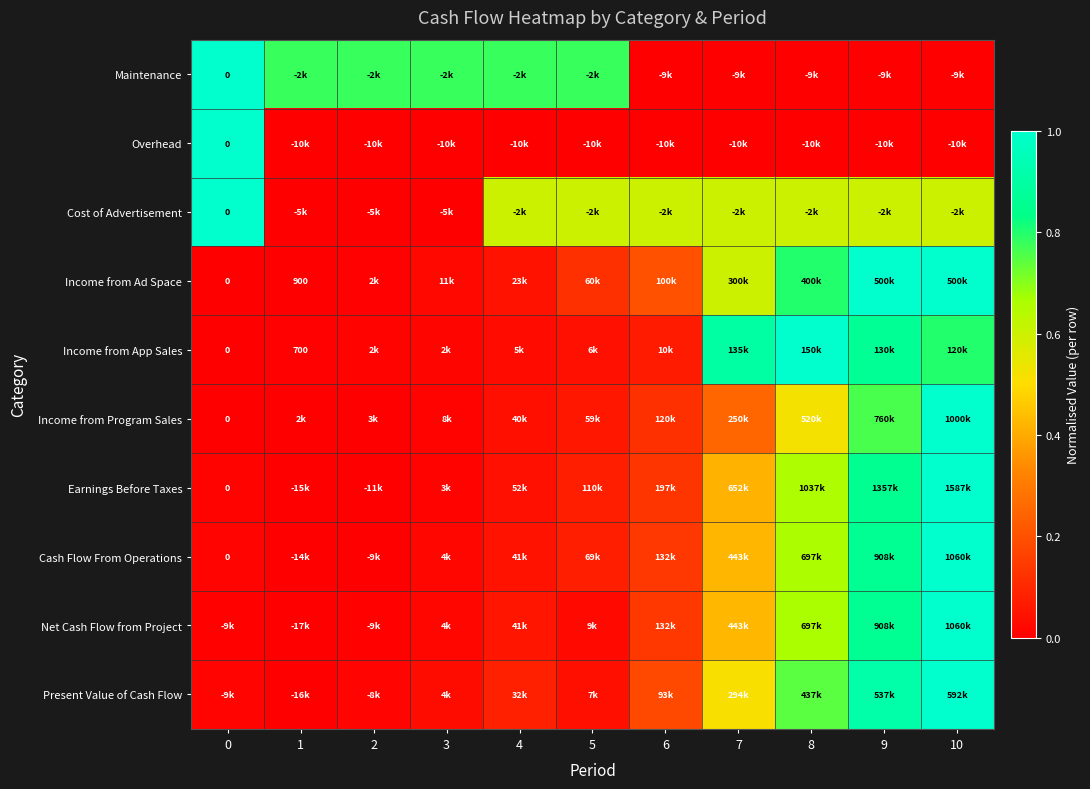

Which category has the highest value in the Net Cash Flow from Project series?

10